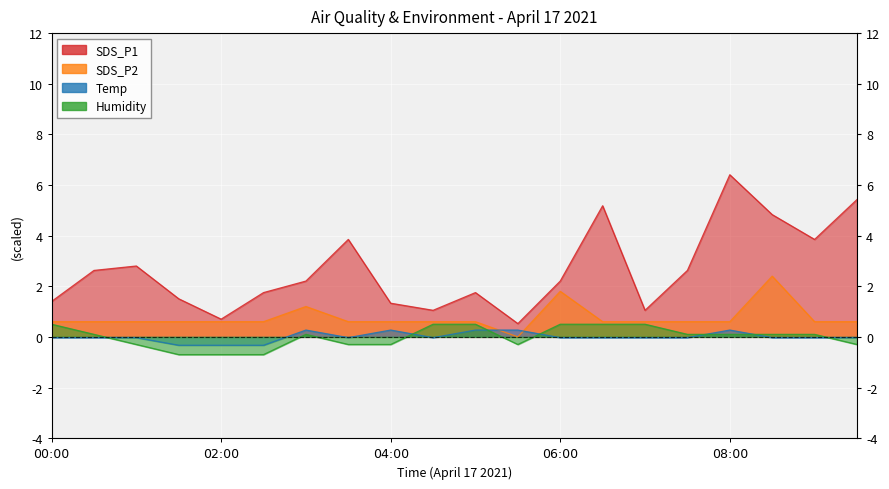

Which series ends up on top after the final intersection of Humidity and SDS_P2?

SDS_P2